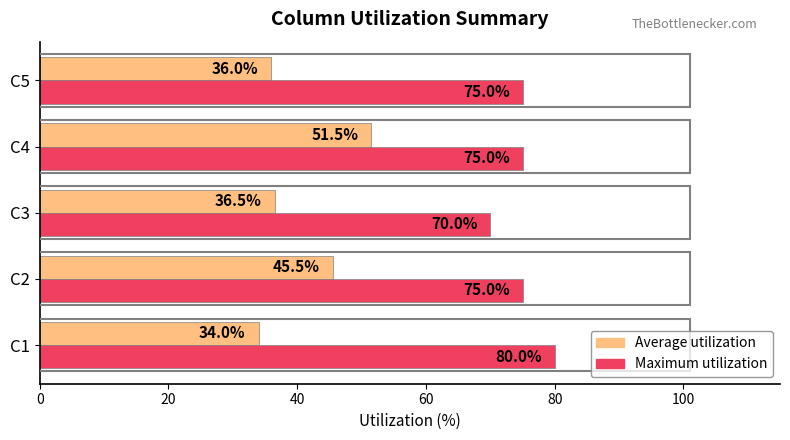

What are all the series names shown in the legend?

Average utilization, Maximum utilization